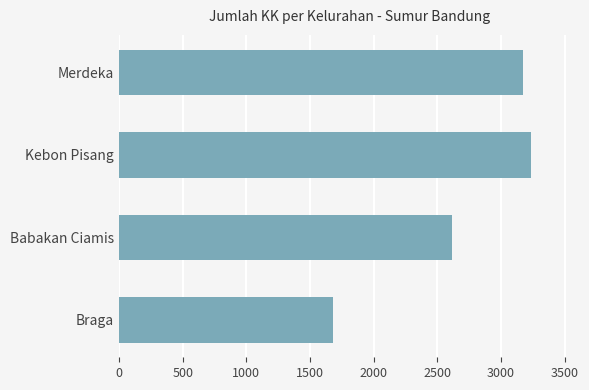

Reading bottom to top, what are all the values shown in this chart?

Braga=1679	Babakan Ciamis=2616	Kebon Pisang=3232	Merdeka=3169